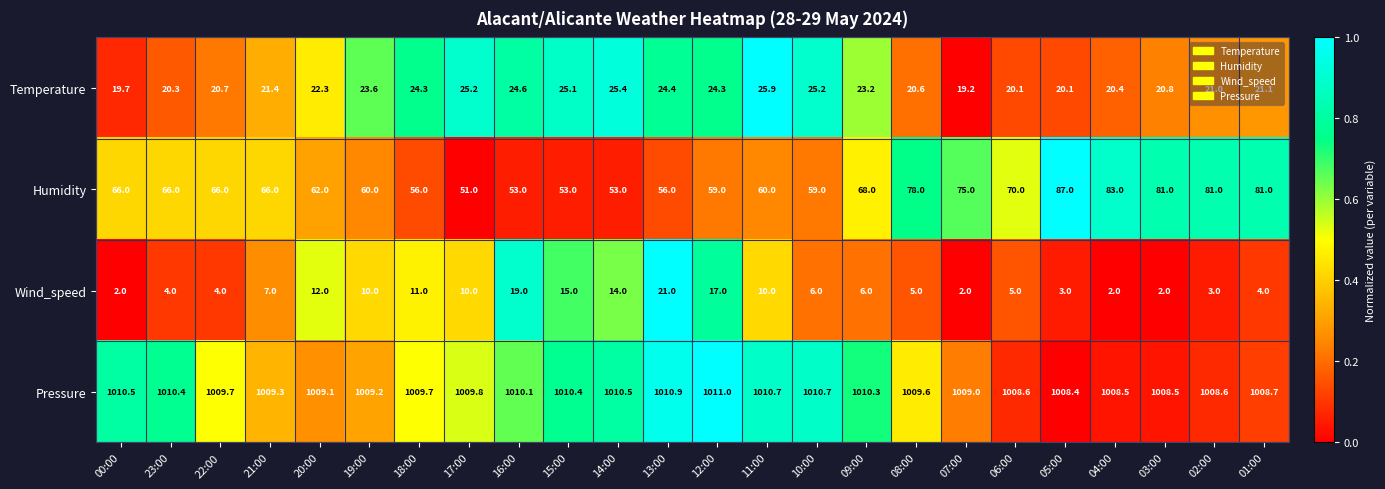

Between 23:00 and 03:00, which series saw the biggest shift?

Humidity